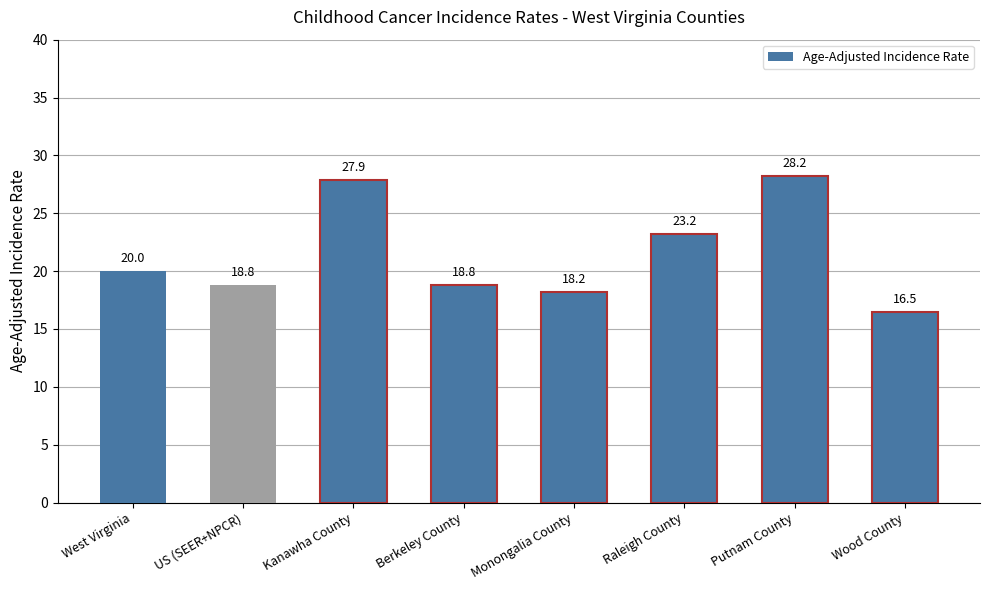

The value at Putnam County is 28.2. True or false?

True